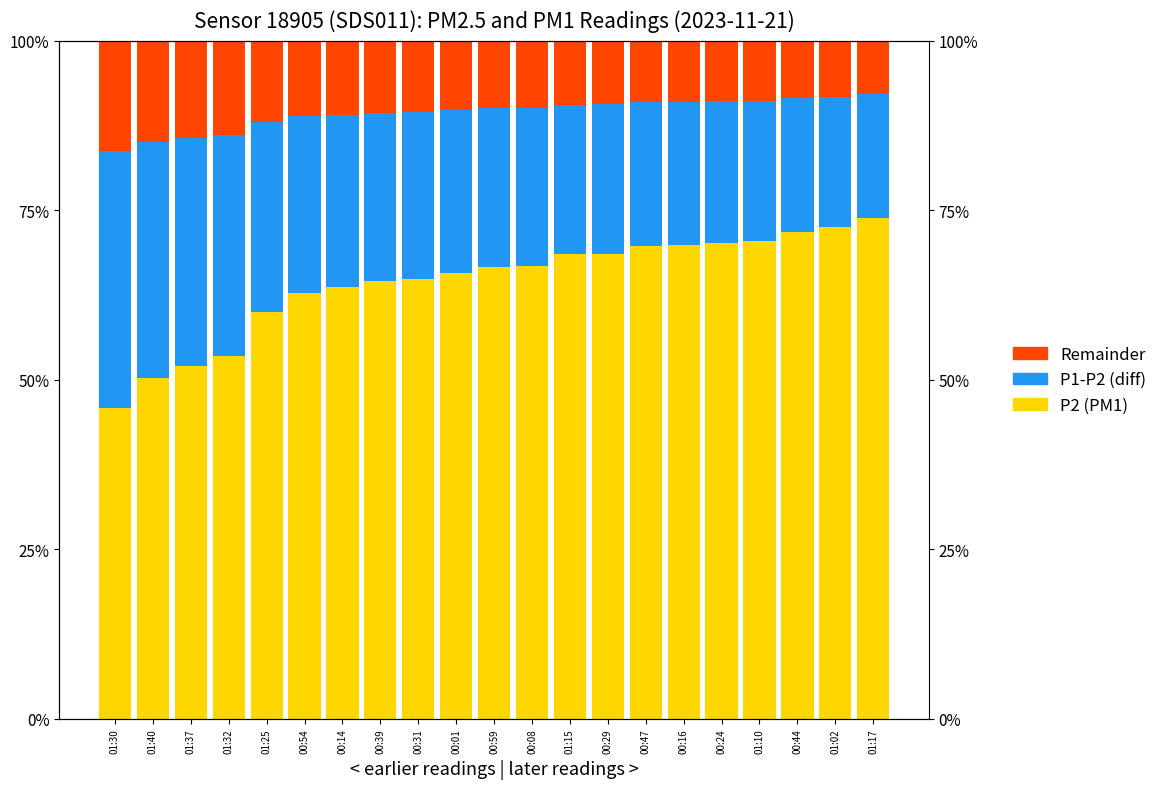

Which series changed the most between 01:25 and 01:10?

P2 (PM1)